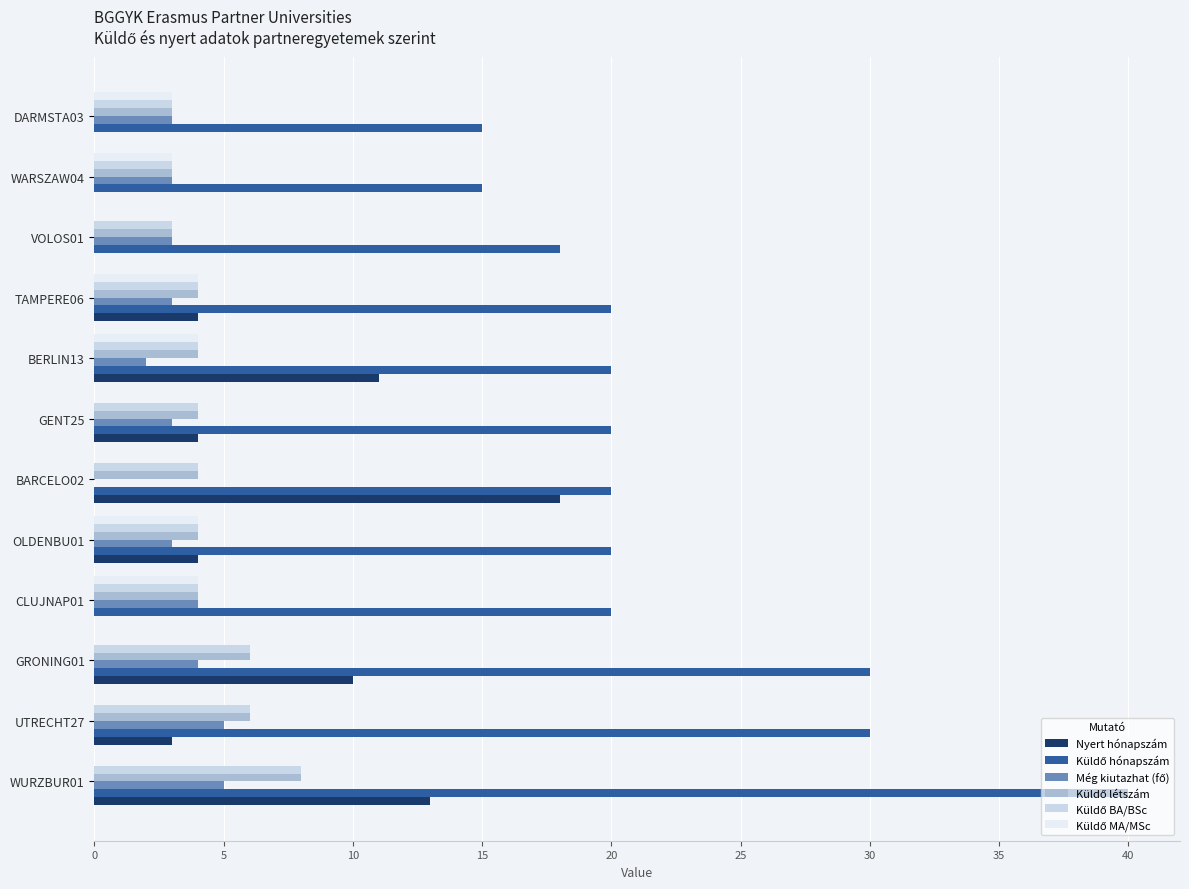

What is the sum of the Nyert hónapszám values at WURZBUR01 and GENT25?

17